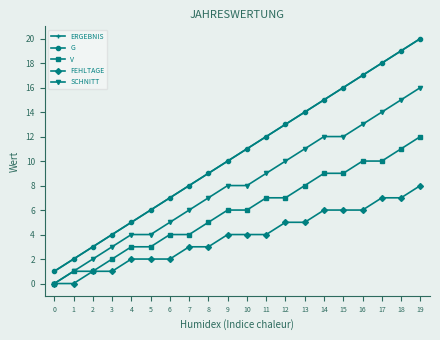

What is the sum of the SCHNITT values at 13 and 19?

27